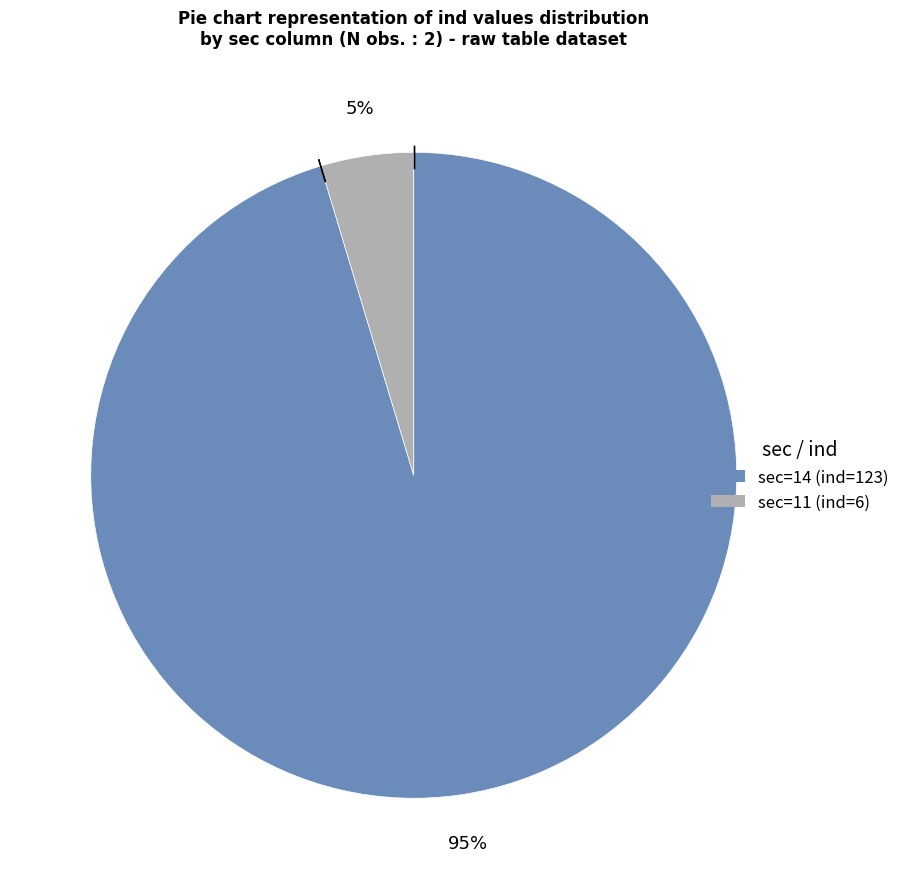

What percentage is the sec=11 (ind=6) slice, to the nearest percent?

5%